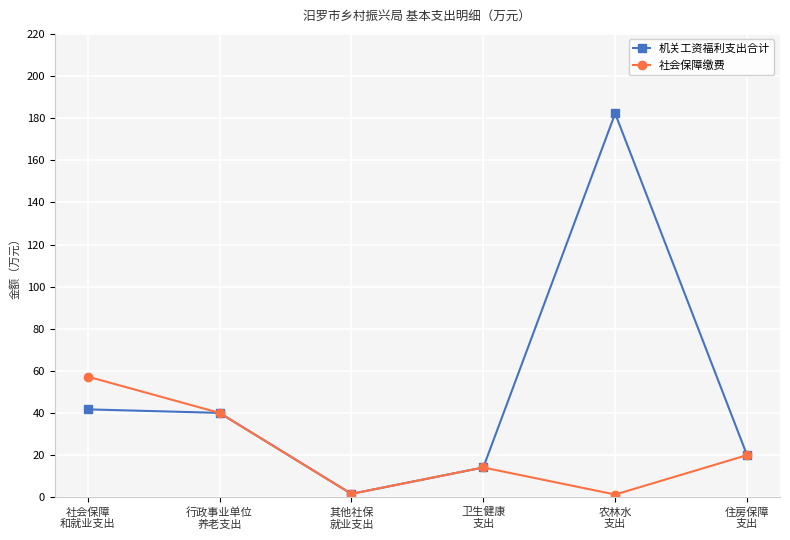

In 社会保障缴费, how many points are higher than both neighbors (excluding endpoints)?

1